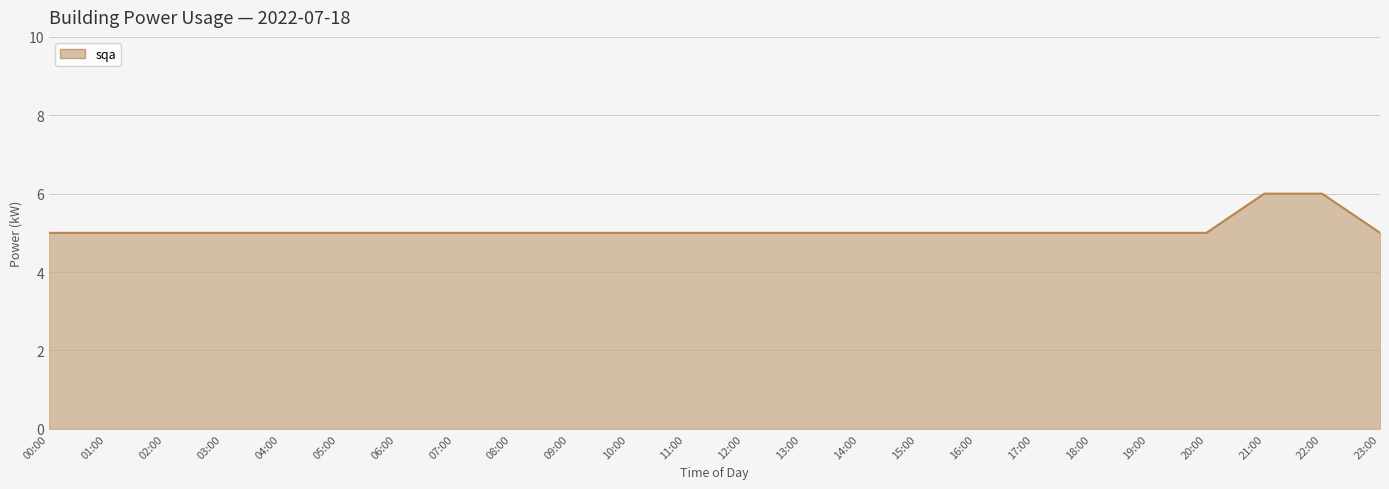

Is it true that the value at 20:00 is 8?

False